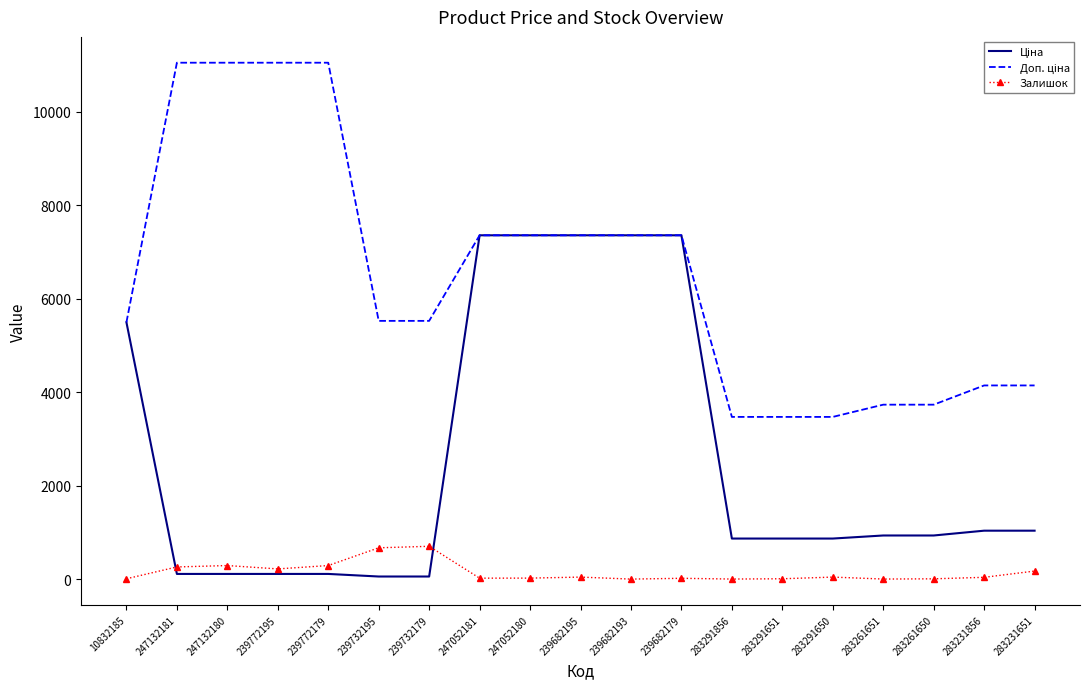

What is the difference between the maximum and minimum values in the Залишок series?

702.0